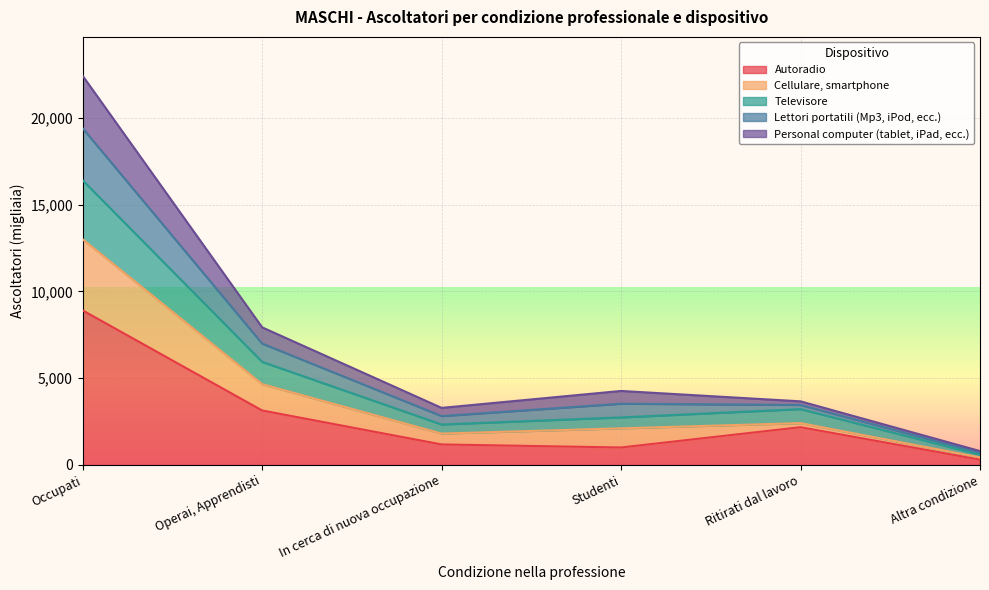

Does the chart display data point markers on the line(s)?

No